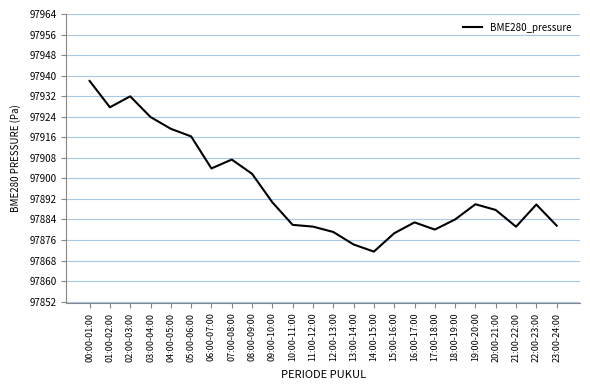

Between 08:00-09:00 and 09:00-10:00, which is larger?

08:00-09:00